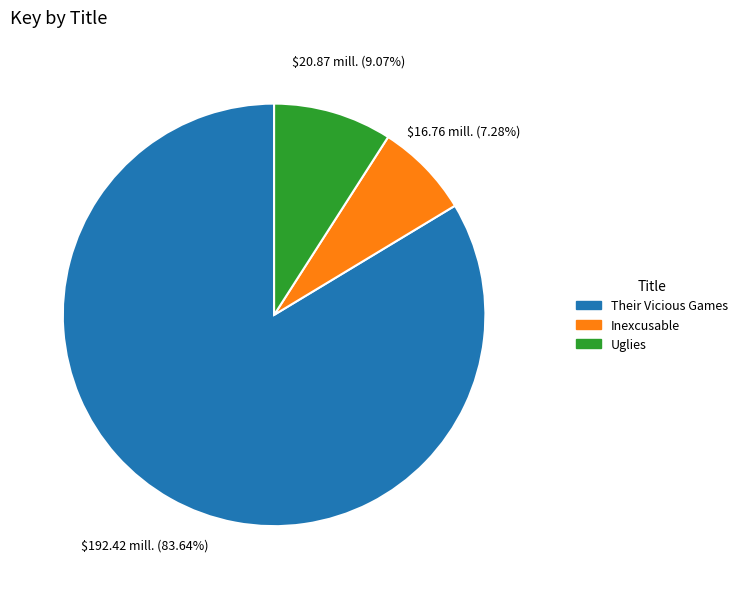

Combined, do Uglies and Their Vicious Games account for over 50%?

Yes